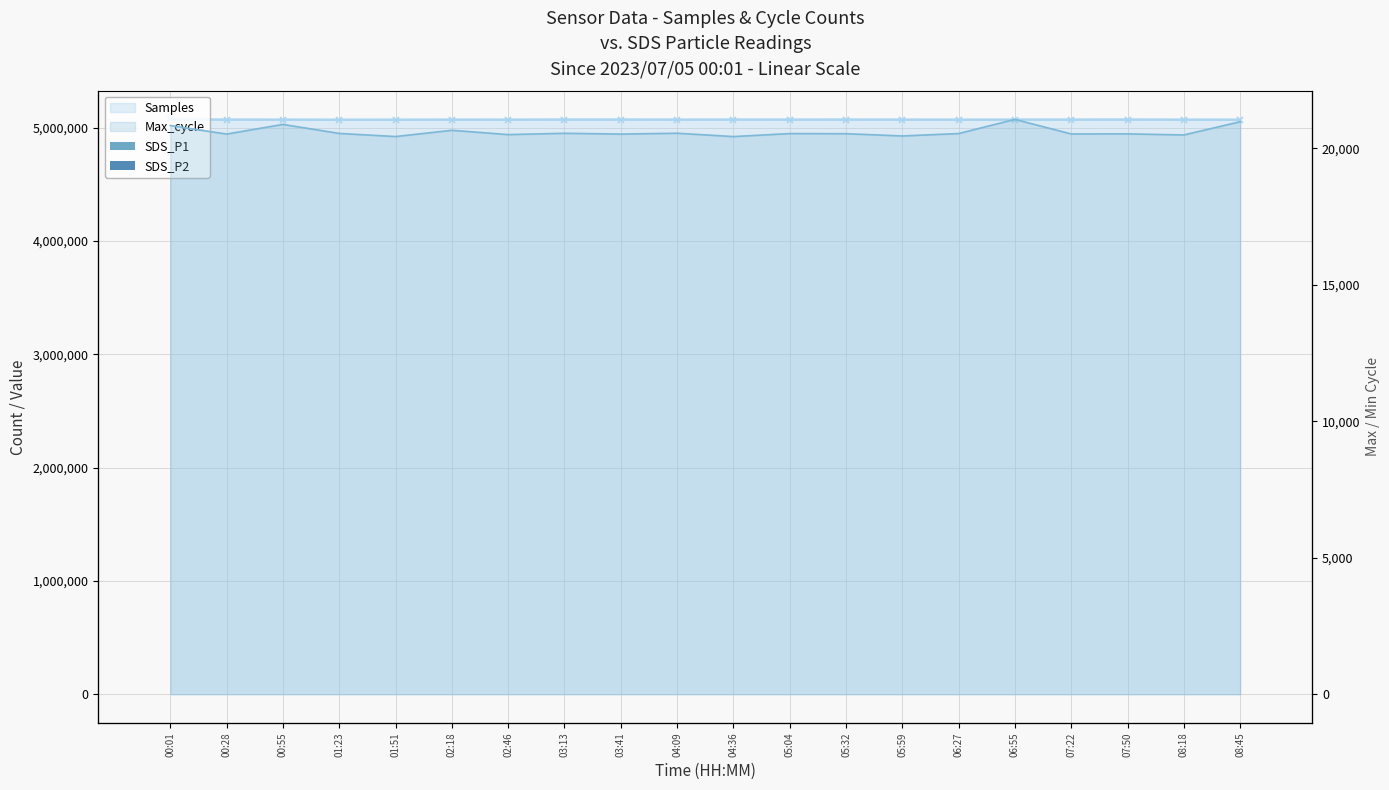

What is the difference between the maximum and minimum values in the SDS_P2 series?

0.8